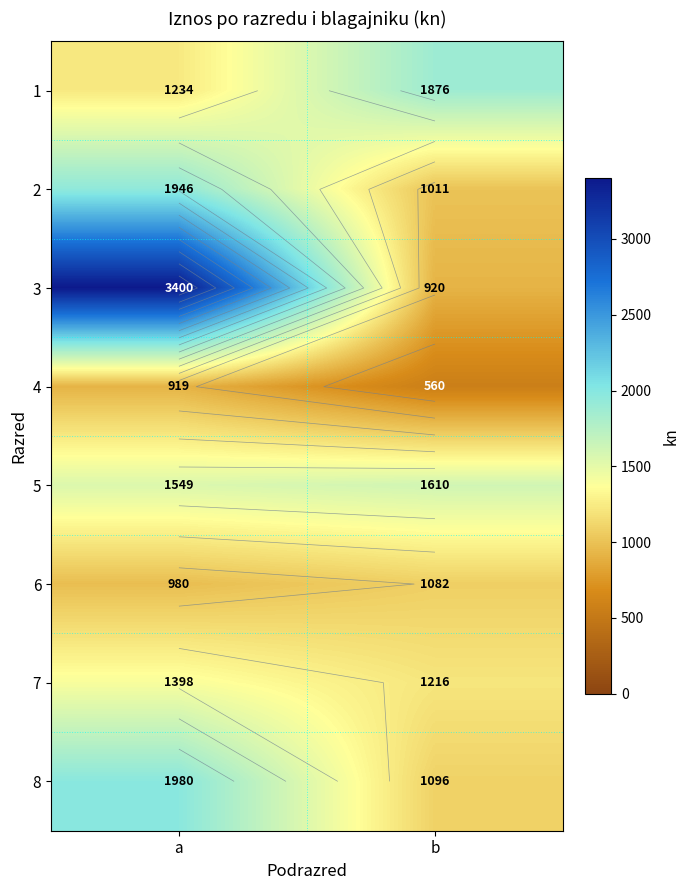

True or false: 2 has a value of 1011 at b.

True